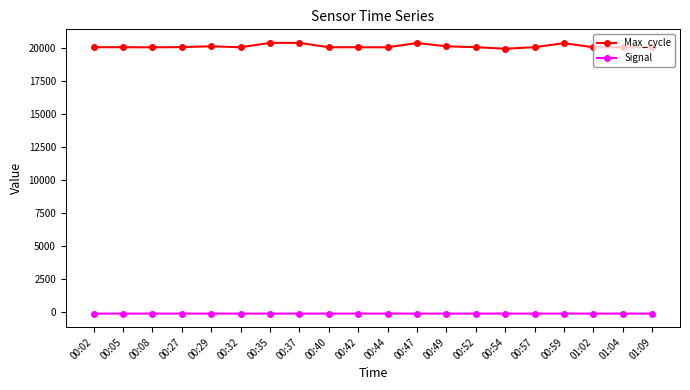

True or false: Signal and Max_cycle intersect in this chart.

False